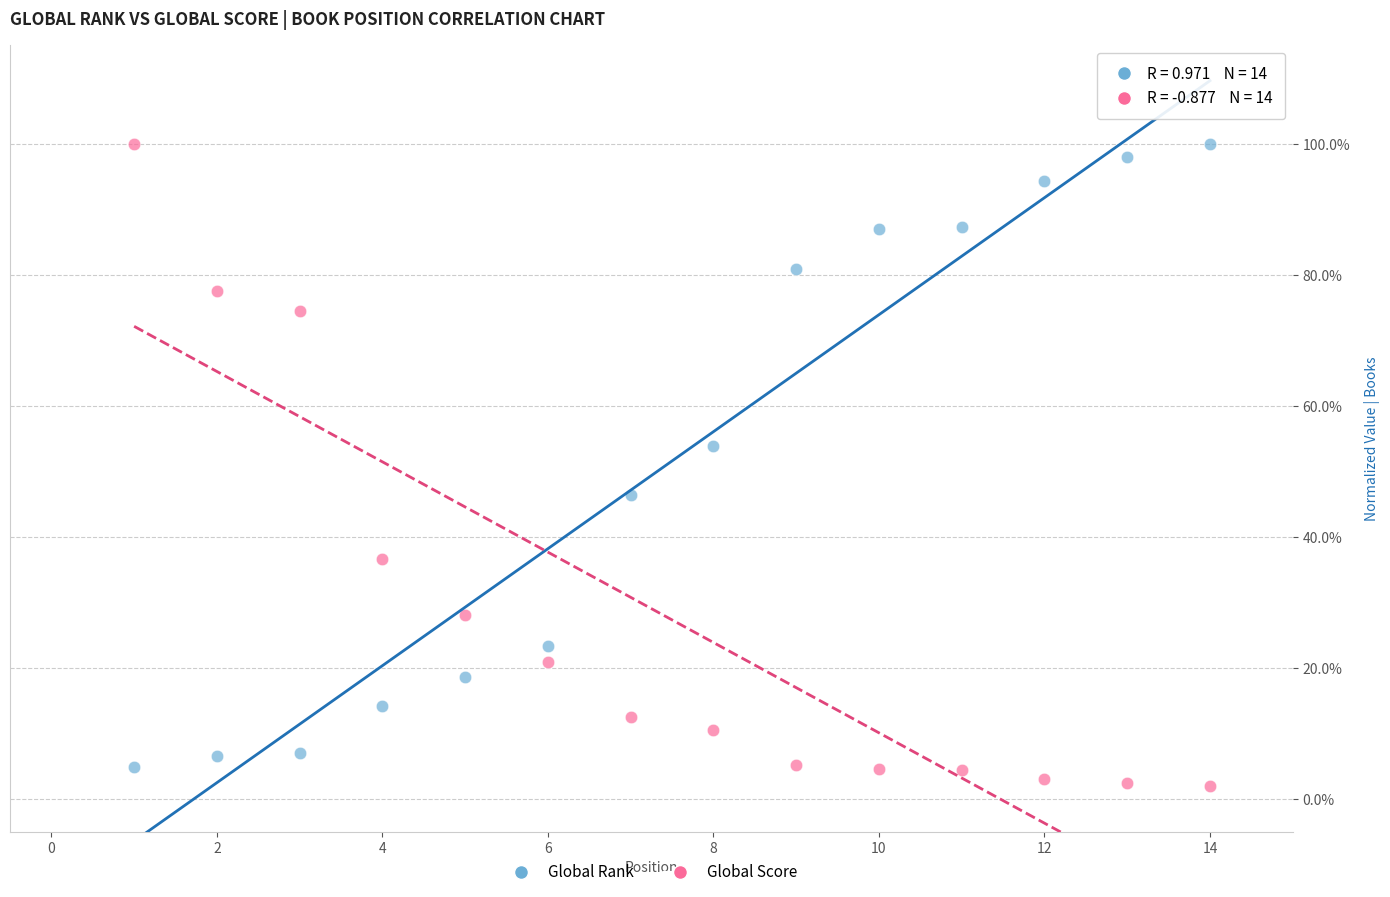

What are all the series names shown in the legend?

Global Rank, Global Score